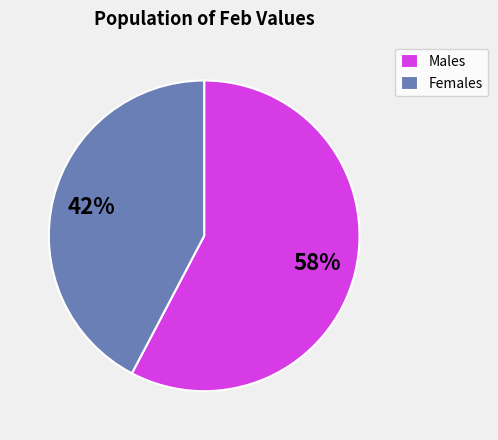

To the nearest percent, what is the combined percentage of Males and Females?

100%